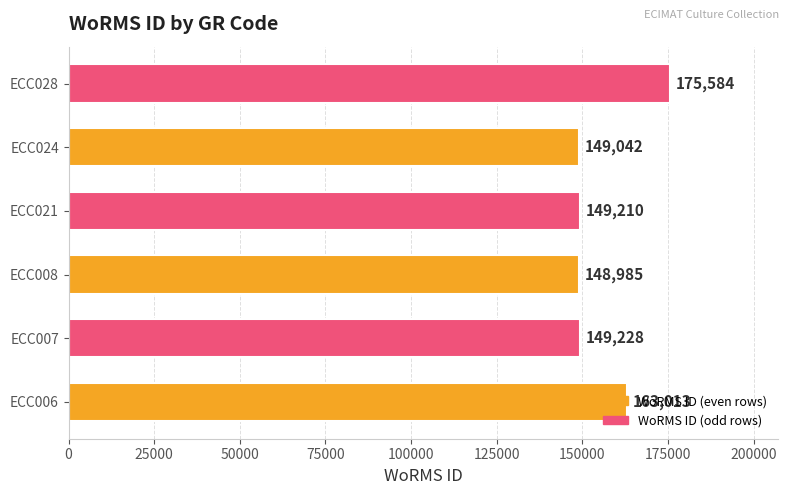

The chart shows a value of 71299 at ECC021. True or false?

False